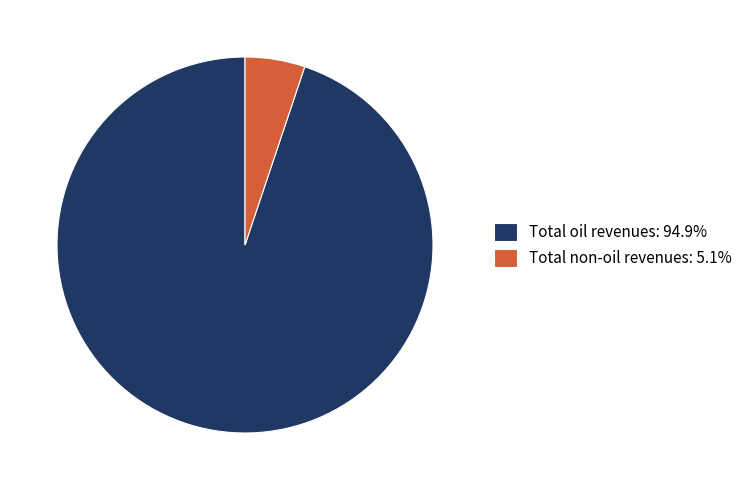

What is the largest slice in the pie chart?

Total oil revenues